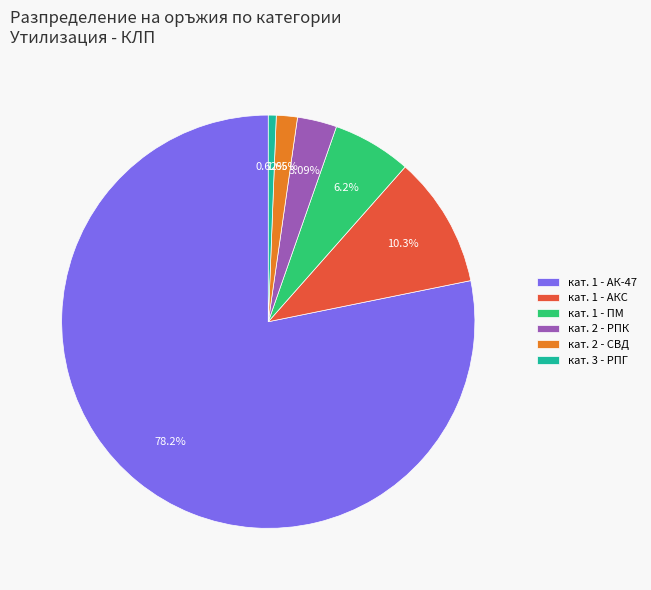

Which has a higher value, кат. 1 - ПМ or кат. 3 - РПГ?

кат. 1 - ПМ